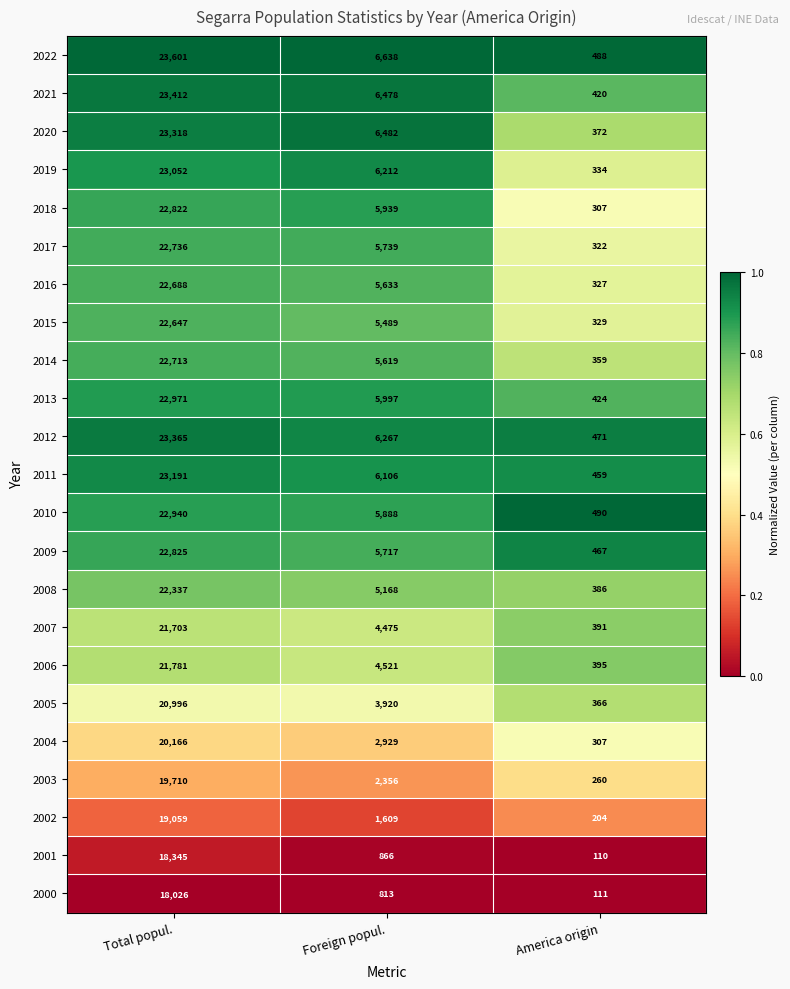

What is the highest value of the 2011 series?

23191